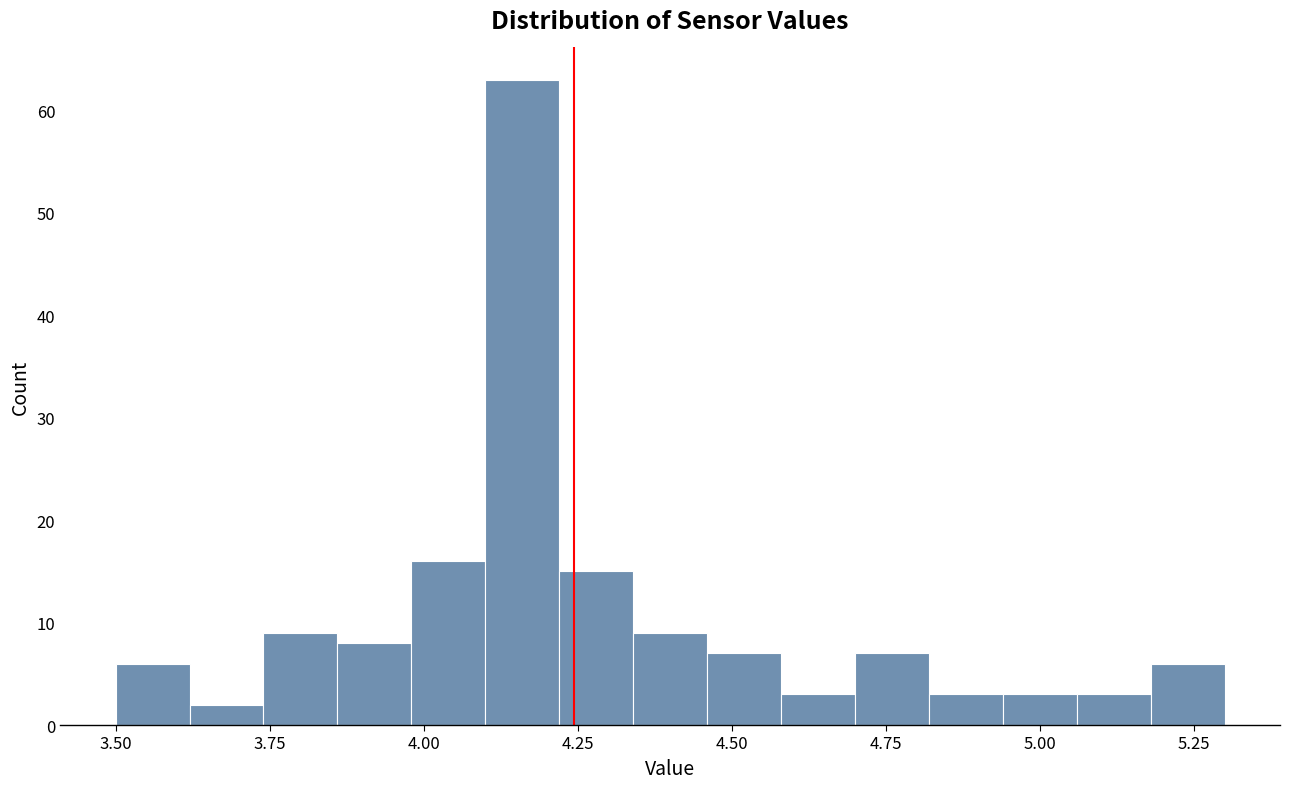

Around what value on the x-axis is the tallest bar? Give the approximate position of its centre, as read against the axis.

4.15